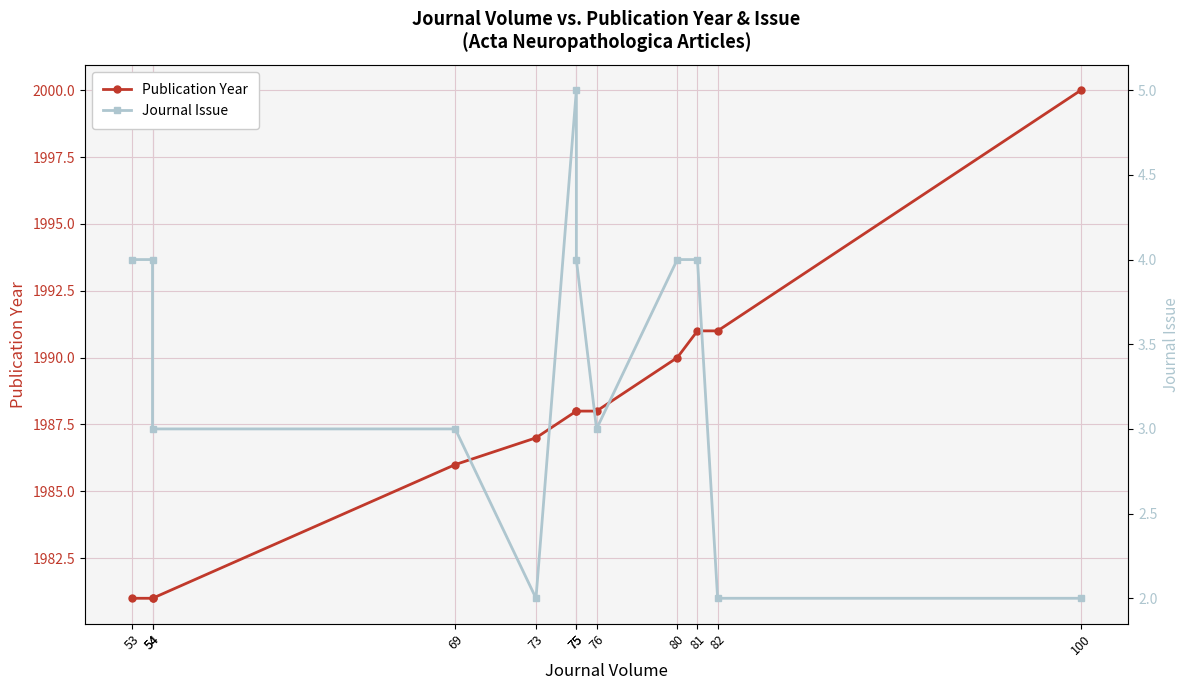

What is the value of the Publication Year point at the 6th from the left?

1988